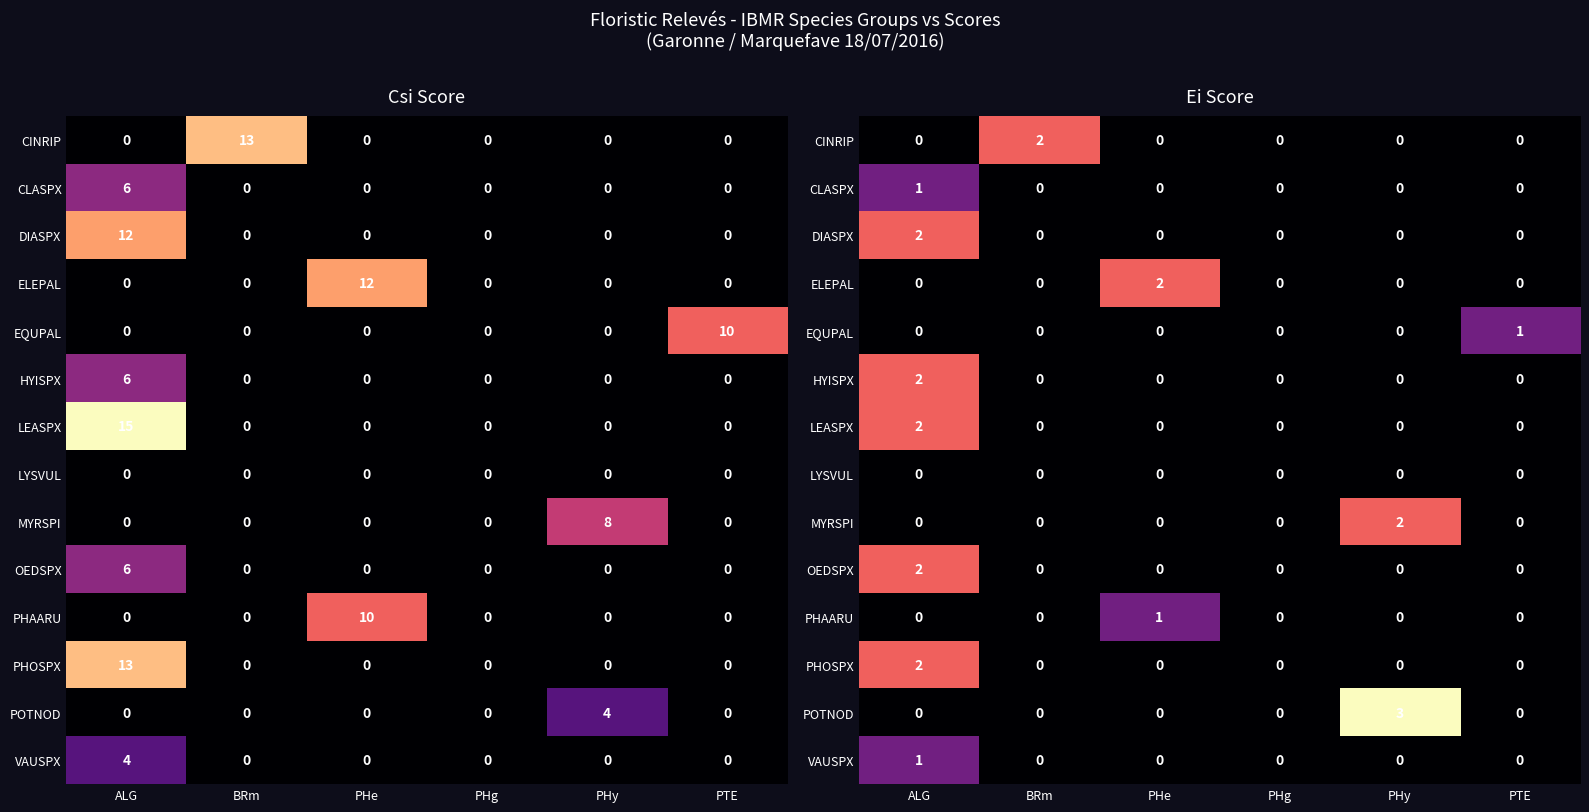

The value of PHOSPX at PHe is 0. True or false?

True